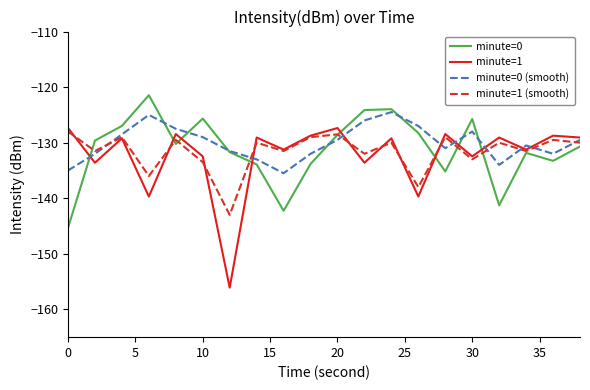

Does the chart display data point markers on the line(s)?

No